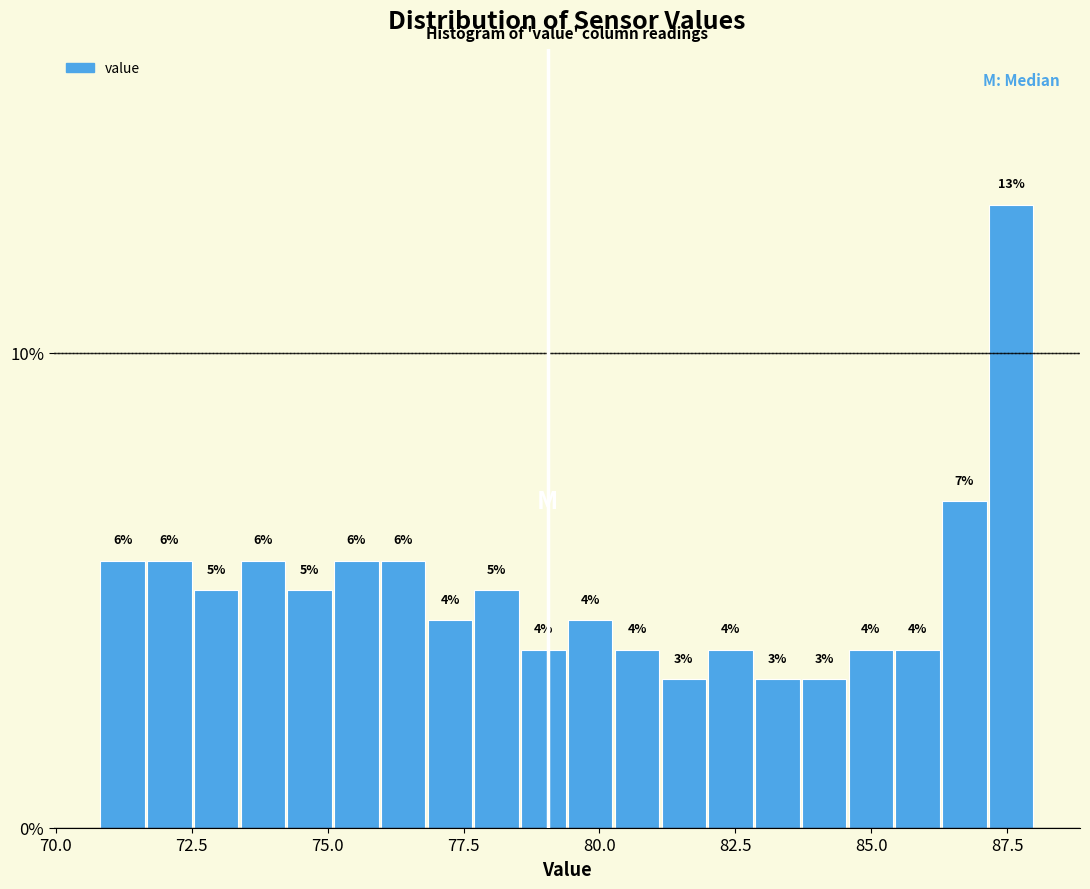

Read against the x-axis, roughly where is the centre of the tallest bar?

87.5